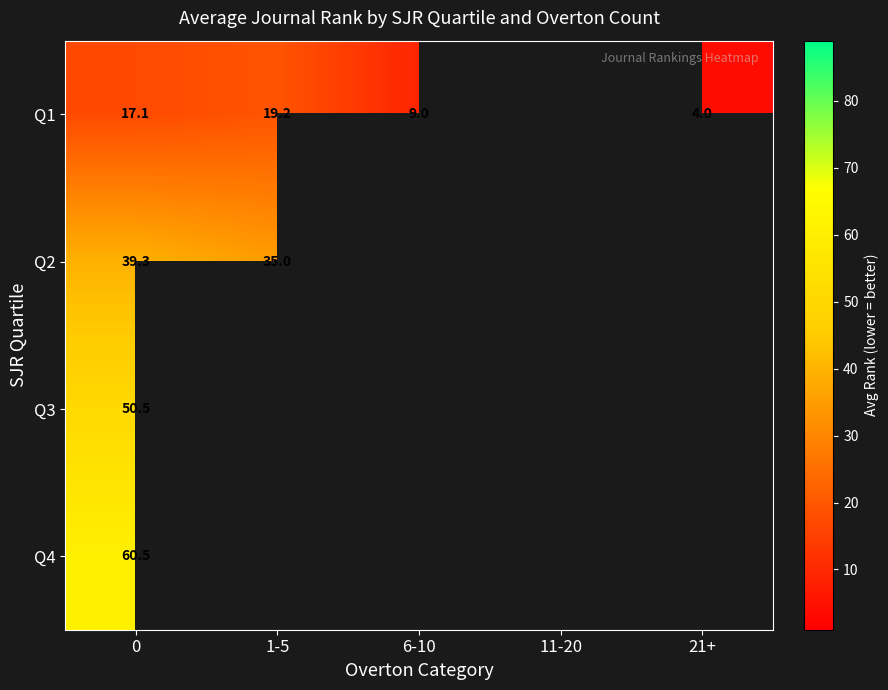

How many positive values does the Q1 series have?

4